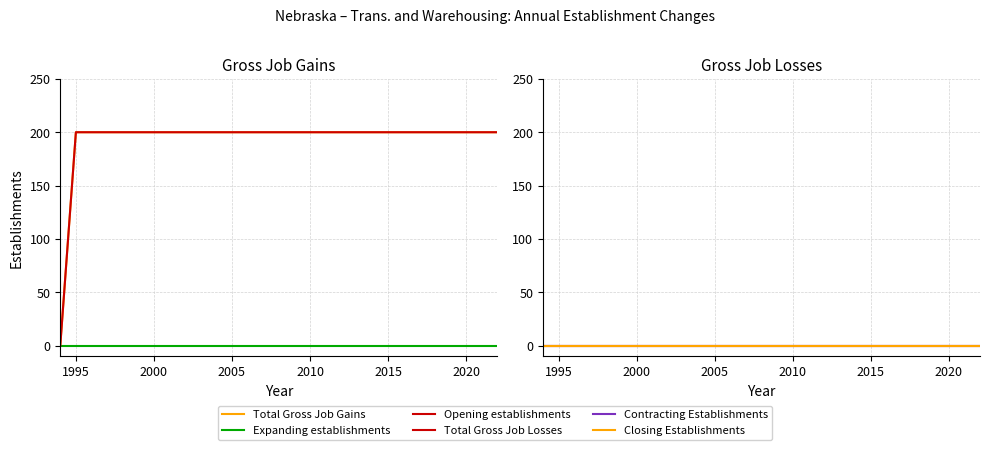

True or false: Closing Establishments and Total Gross Job Gains cross at least once.

False